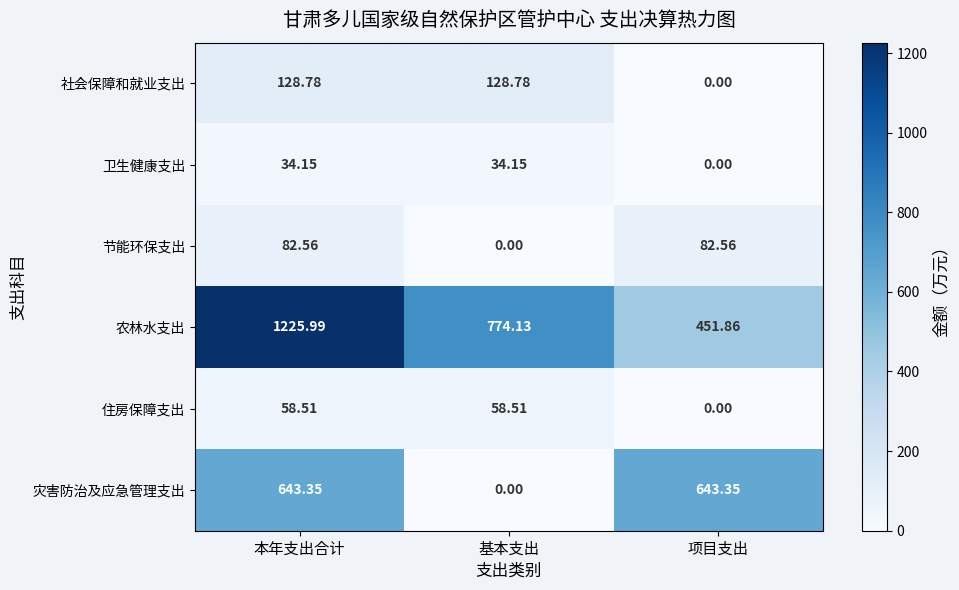

Which category has the lowest value in the 卫生健康支出 series?

项目支出